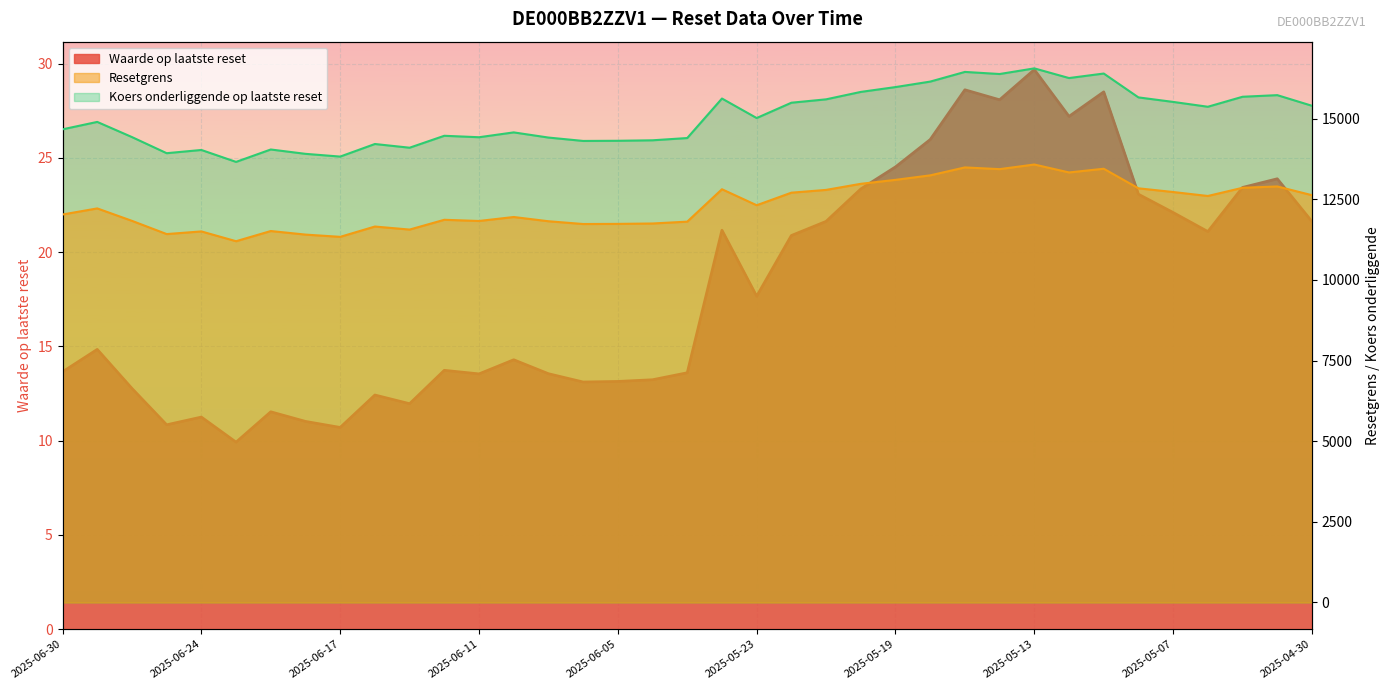

Read the Koers onderliggende op laatste reset value at 2025-05-26.

15625.0